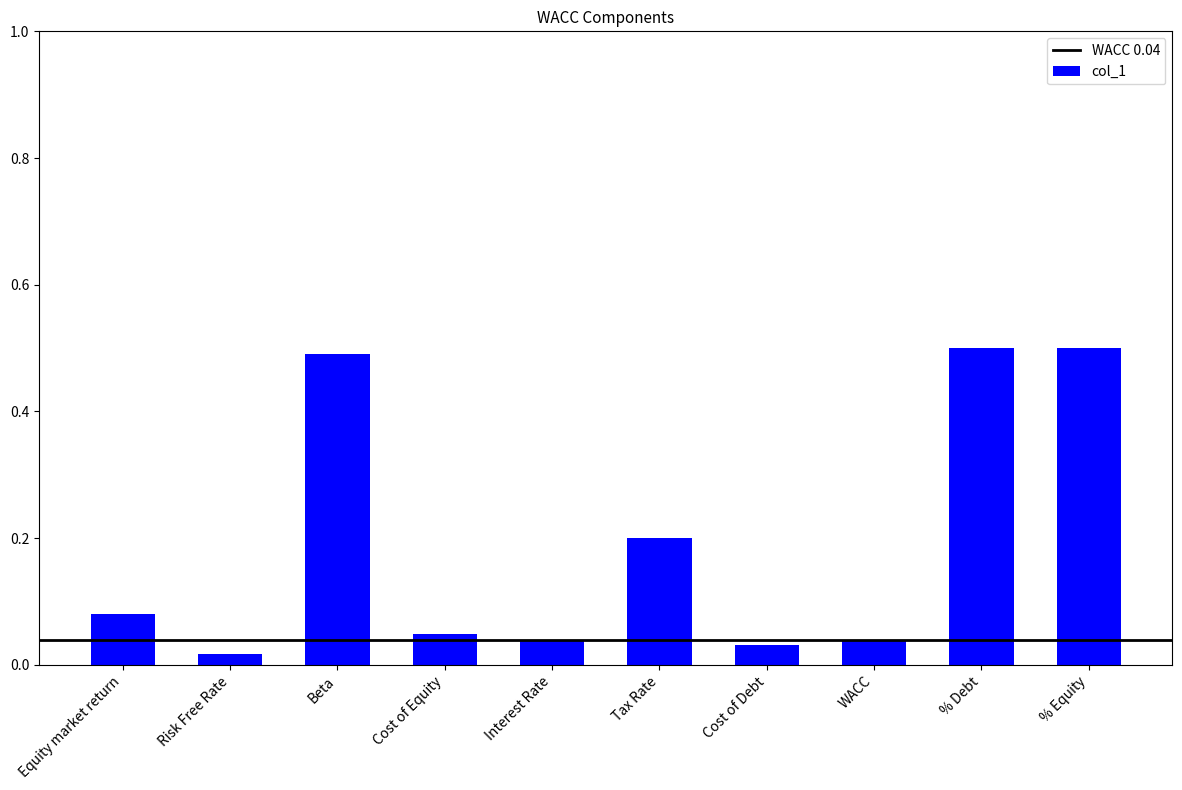

What is the sum of all values?

1.9